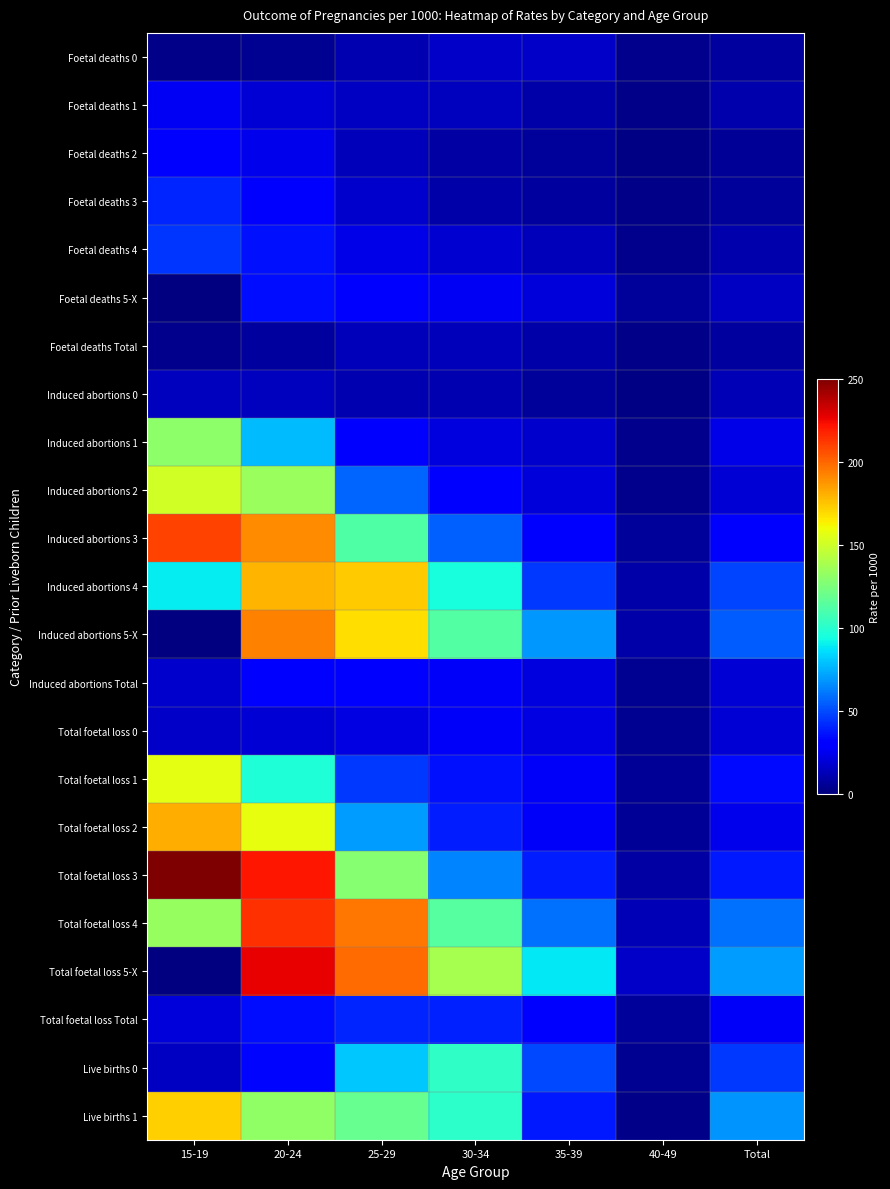

At which category is the sum across all series the highest?

20-24